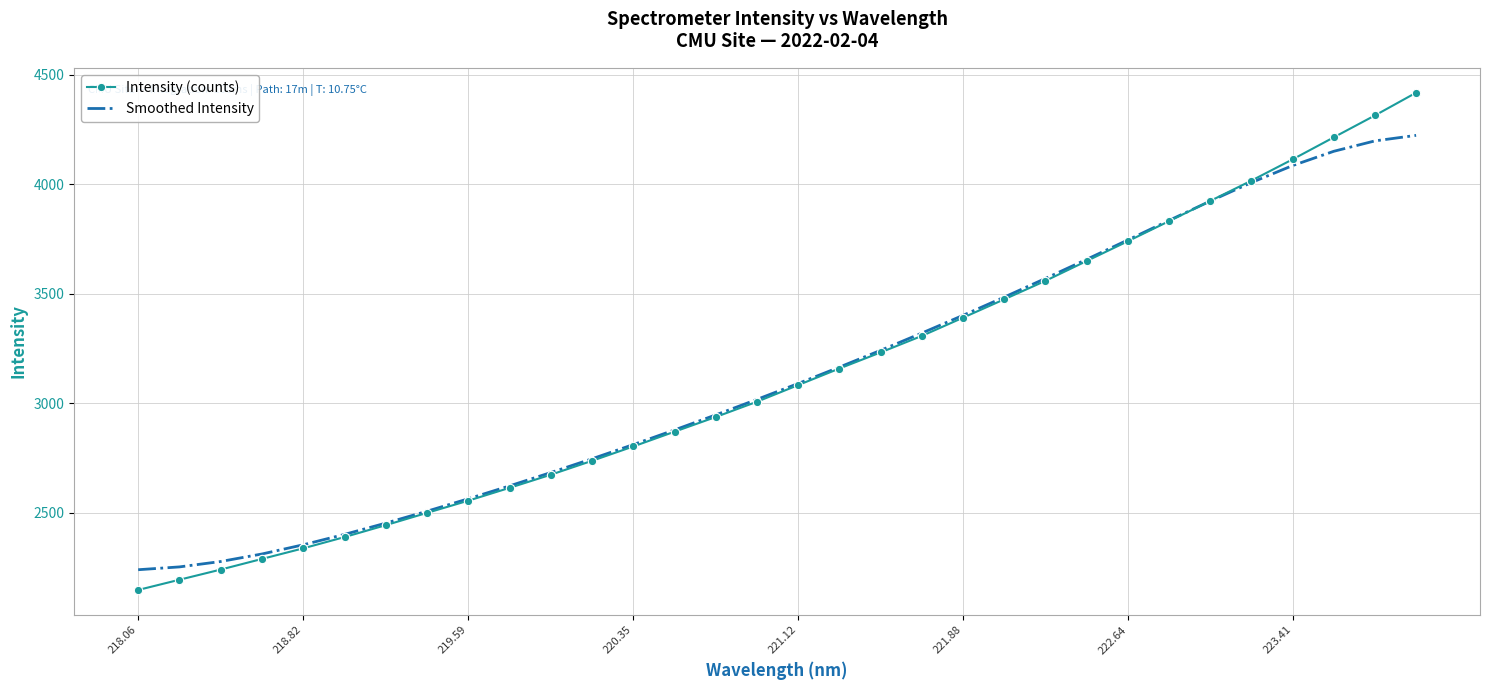

What is the maximum value shown in the chart?

4418.4